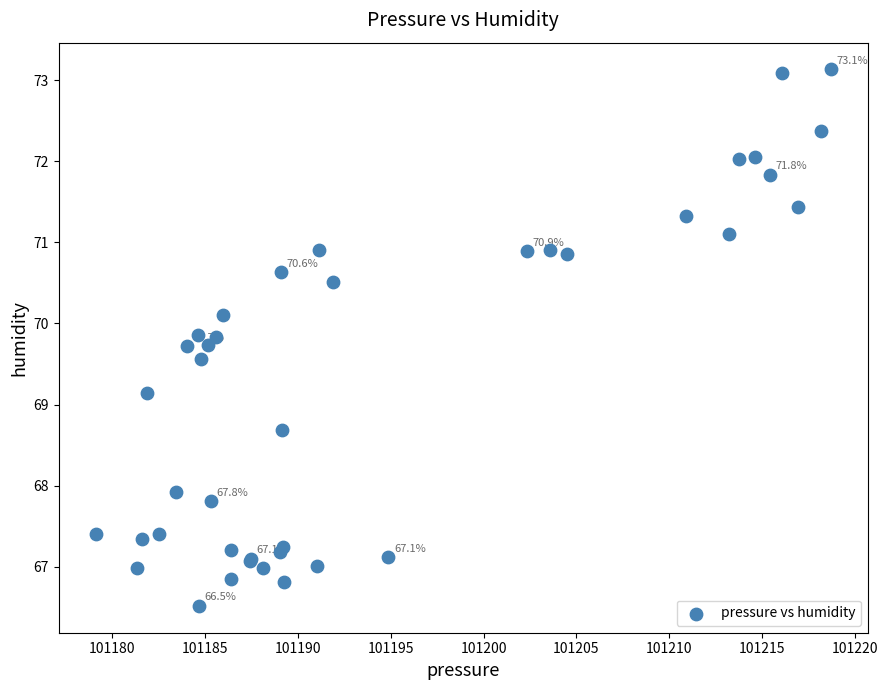

What Y value in the scatter plot is closest to 69?

69.1